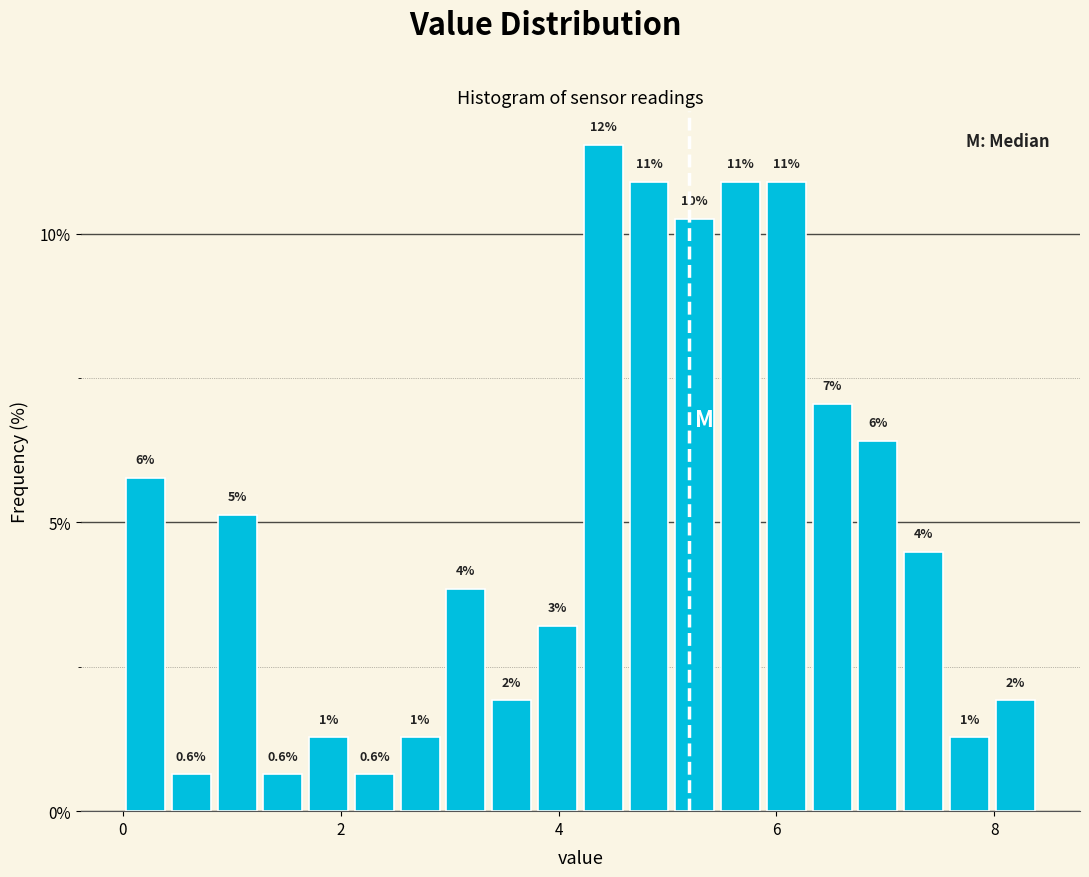

Read against the x-axis, roughly where is the centre of the tallest bar?

4.4